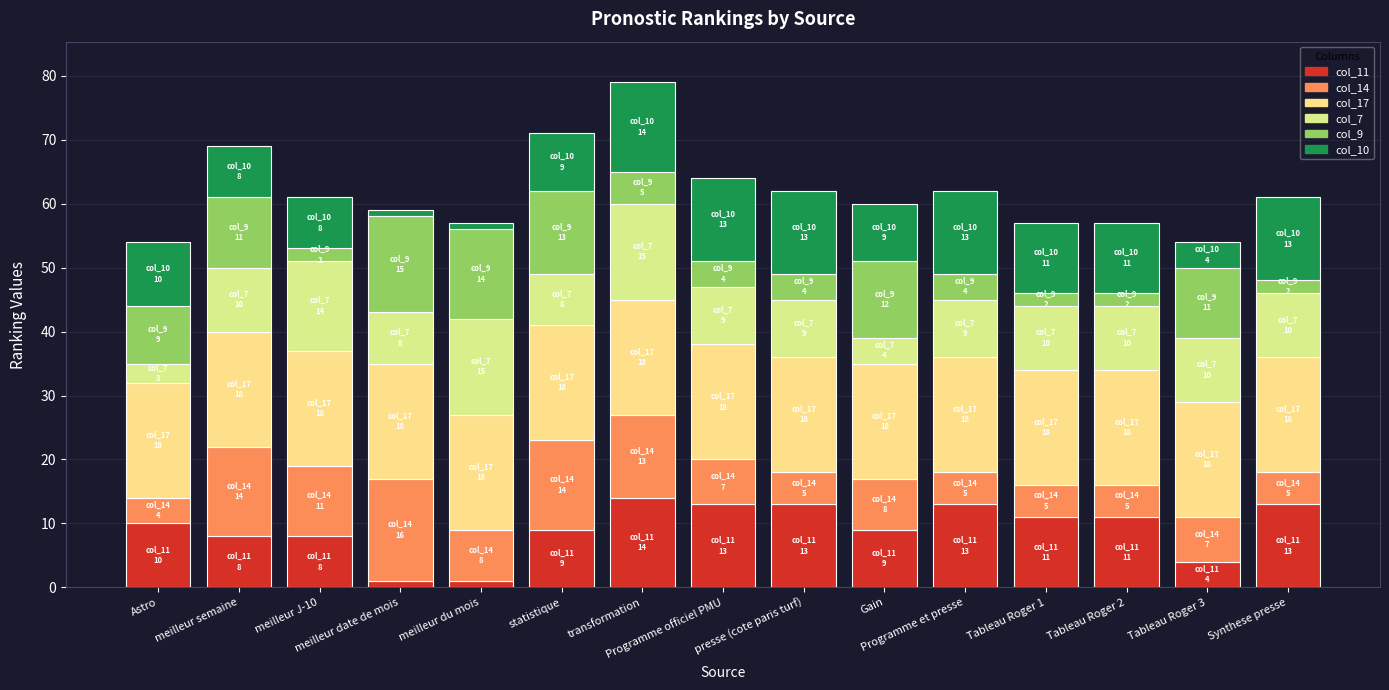

Count the number of data series in this chart.

6